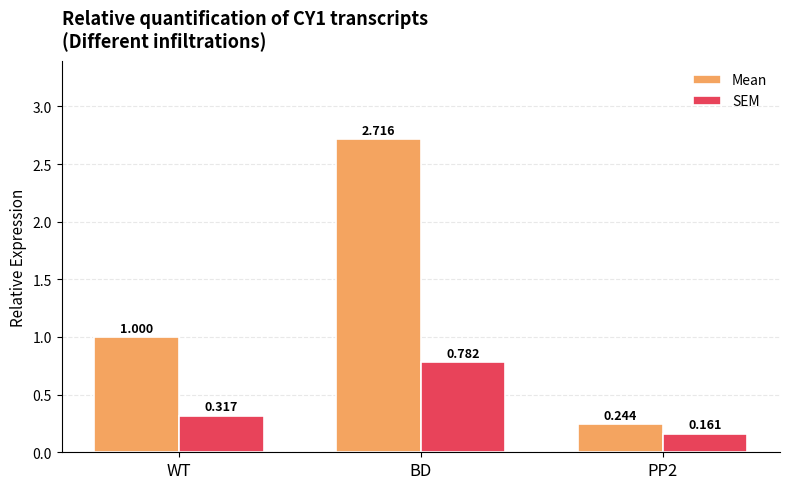

Rank the series by their maximum value, from lowest to highest.

SEM, Mean